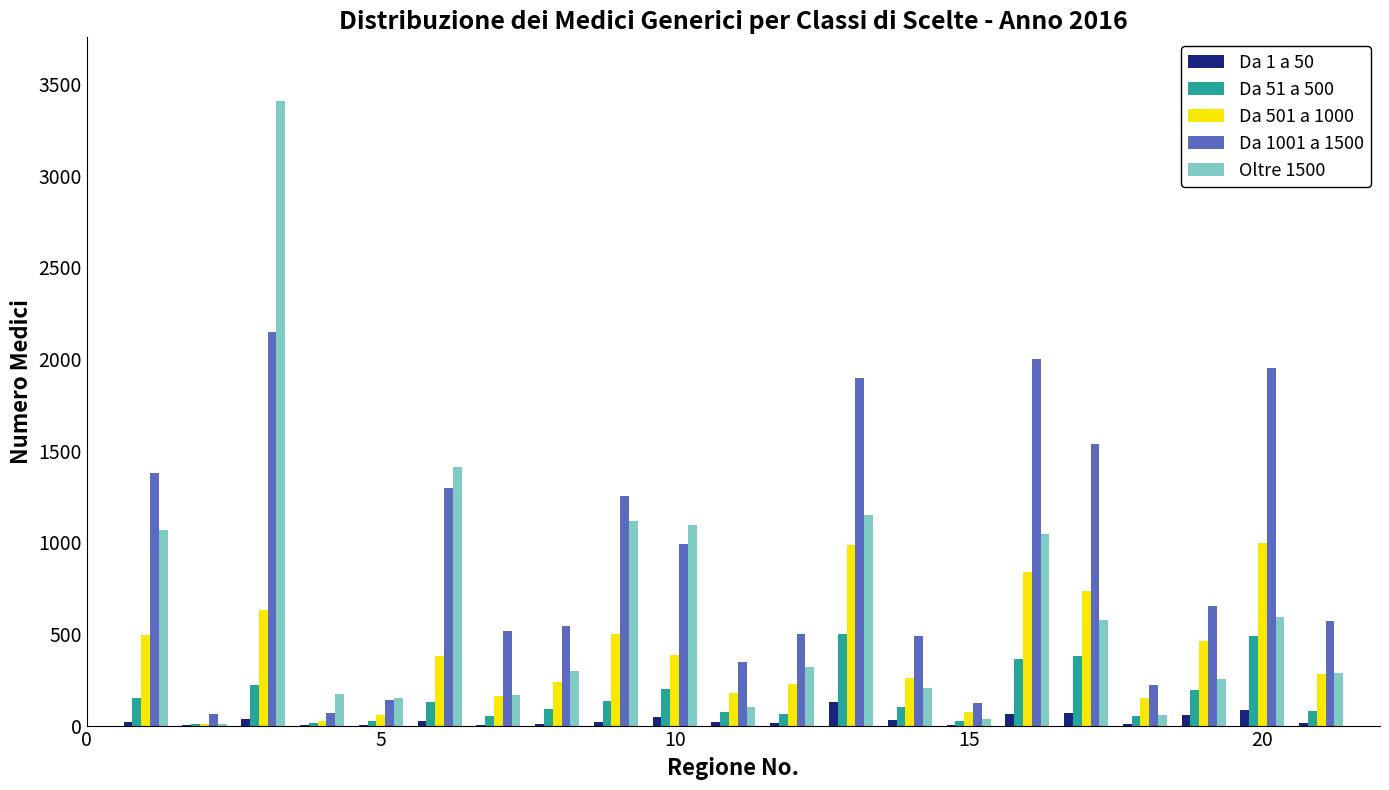

Which series has the largest total across all categories?

Da 1001 a 1500